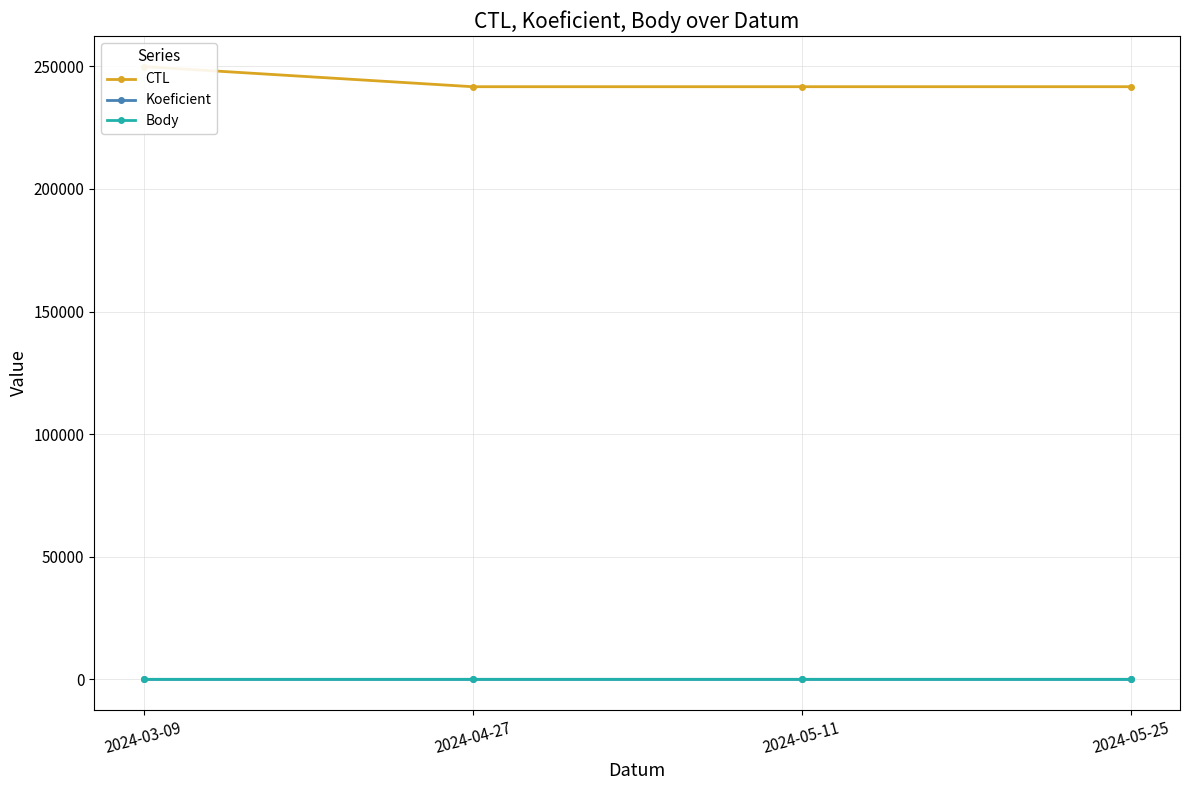

True or false: Koeficient and Body cross at least once.

False